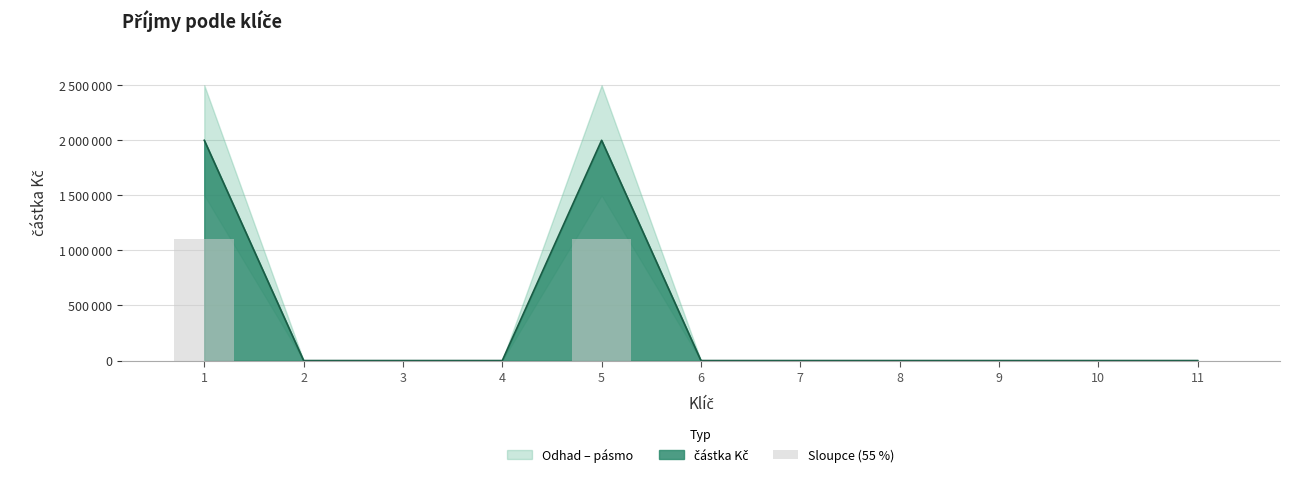

List the labels in order of value, smallest first.

2, 3, 4, 6, 7, 8, 9, 10, 11, 1, 5